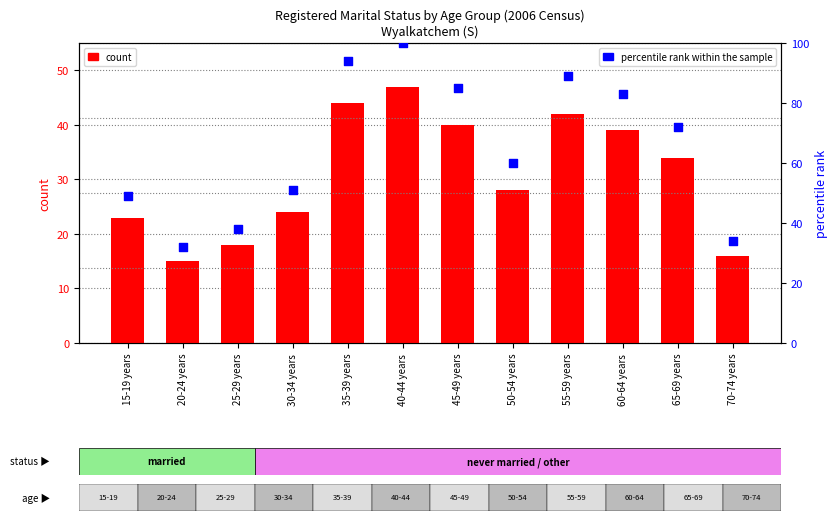

What are all the series names shown in the legend?

count, percentile rank within the sample